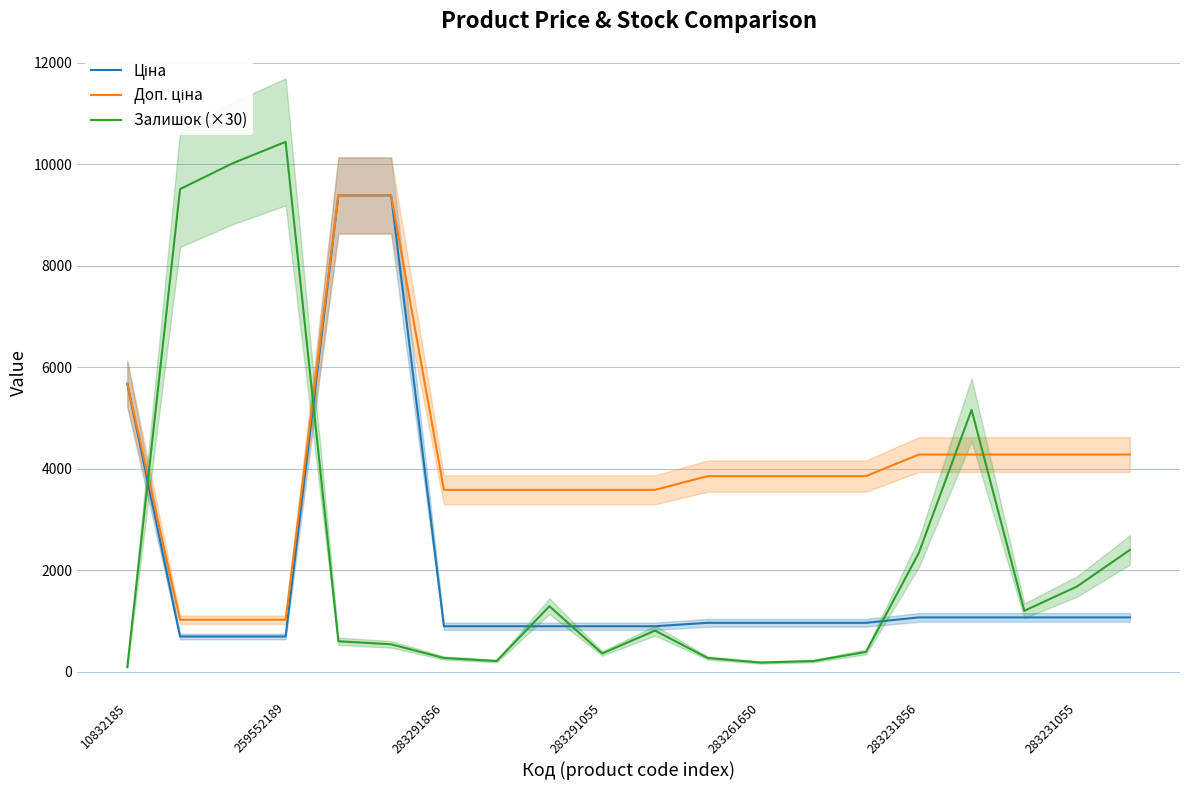

What are all the series names shown in the legend?

Ціна, Доп. ціна, Залишок (×30)